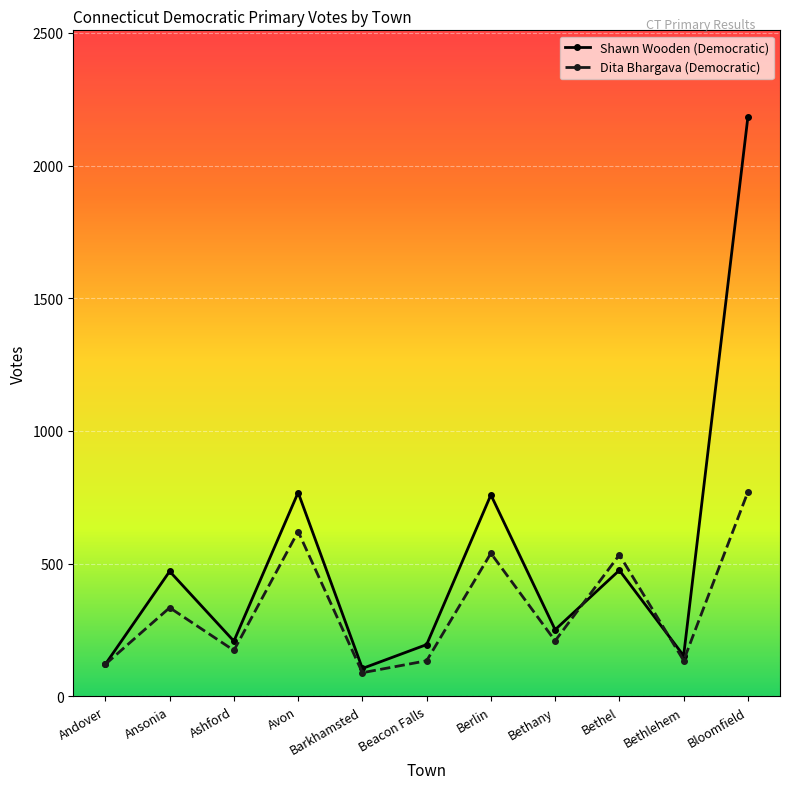

What value does the Dita Bhargava (Democratic) series have at Bethel?

533